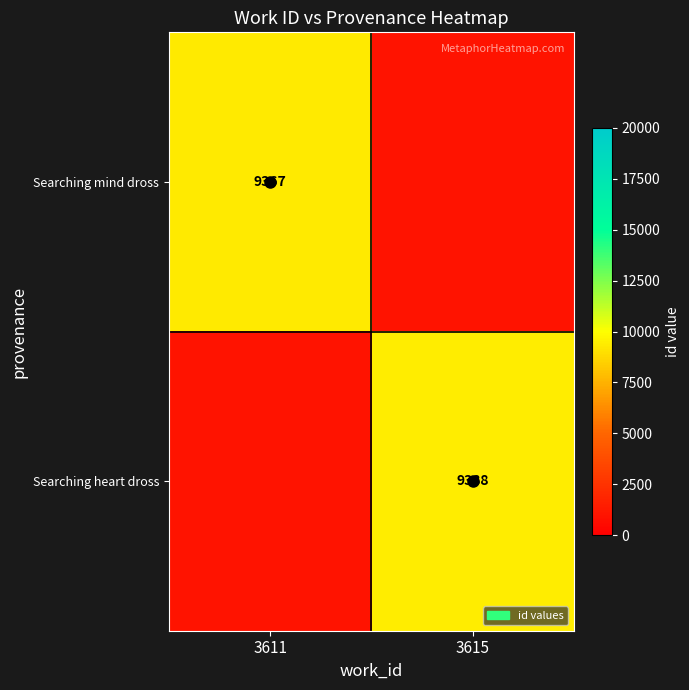

Where is Searching mind dross nearest to the value 9367?

3611